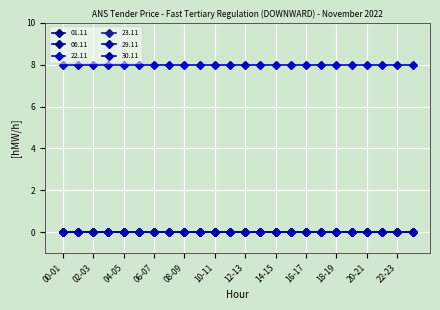

Reading left to right, transcribe all the data shown in this chart.

01.11: 0	0	0	0	0	0	0	0	0	0	0	0	0	0	0	0	0	0	0	0	0	0	0	0
06.11: 0	0	0	0	0	0	0	0	0	0	0	0	0	0	0	0	0	0	0	0	0	0	0	0
22.11: 8	8	8	8	8	8	8	8	8	8	8	8	8	8	8	8	8	8	8	8	8	8	8	8
23.11: 0	0	0	0	0	0	0	0	0	0	0	0	0	0	0	0	0	0	0	0	0	0	0	0
29.11: 0	0	0	0	0	0	0	0	0	0	0	0	0	0	0	0	0	0	0	0	0	0	0	0
30.11: 0	0	0	0	0	0	0	0	0	0	0	0	0	0	0	0	0	0	0	0	0	0	0	0